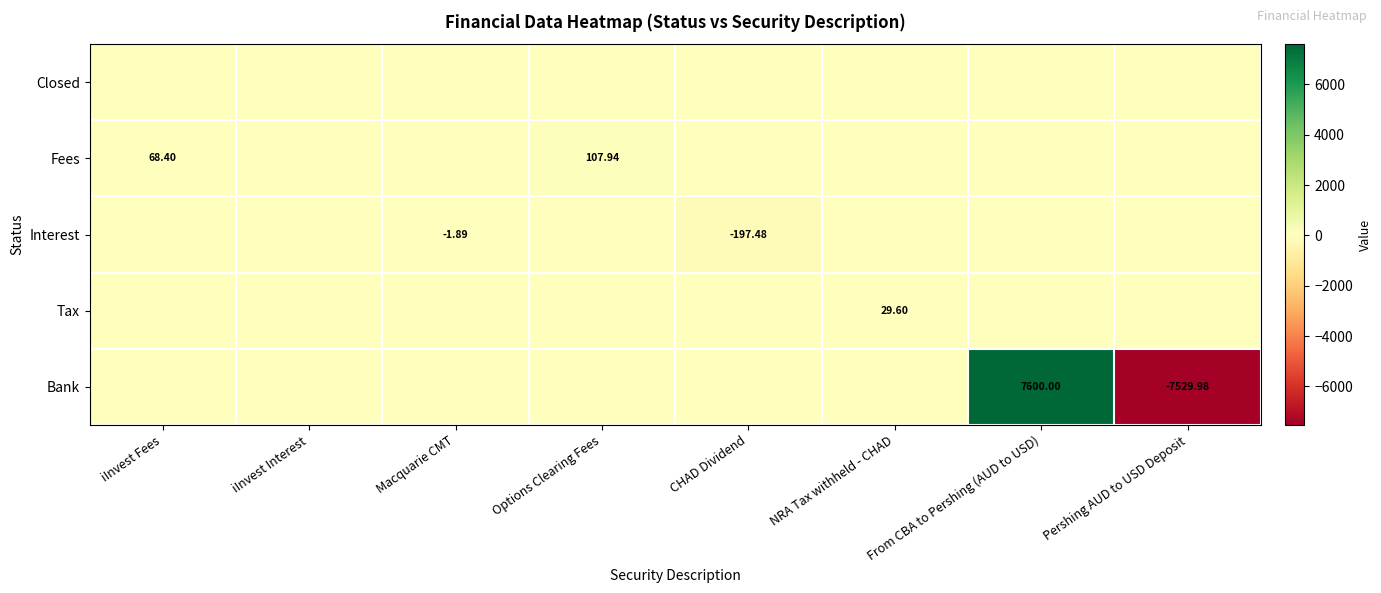

Rank the series at iInvest Interest from lowest to highest value.

Closed, Fees, Interest, Tax, Bank